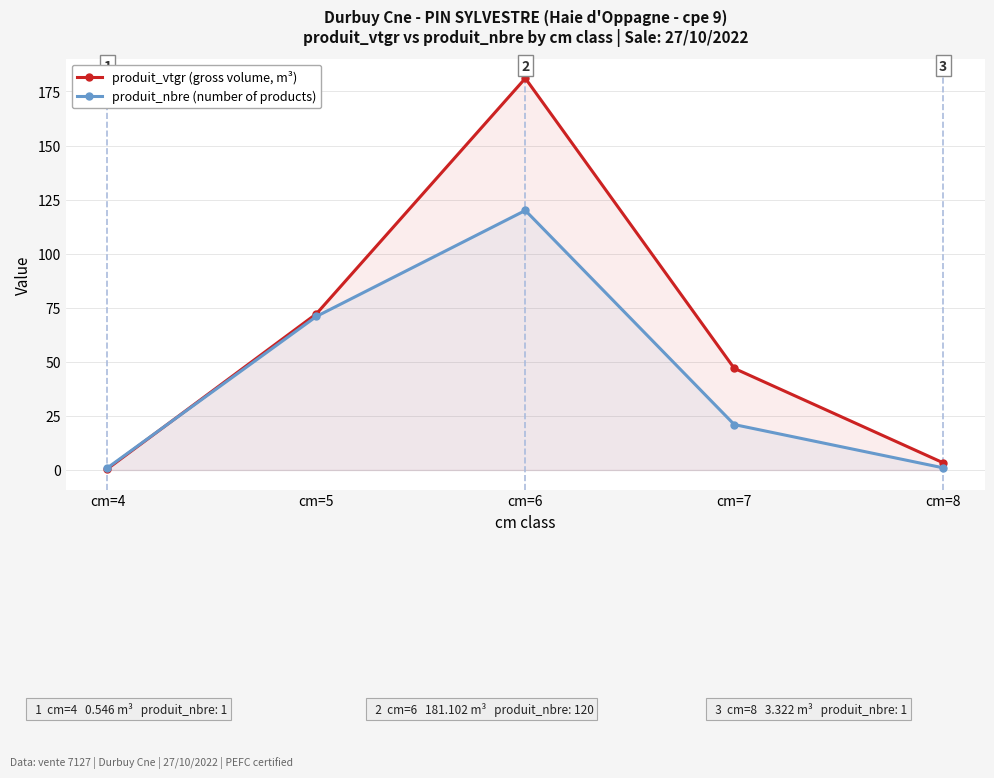

The produit_nbre (number of products) series shows 194.7 at cm=6. True or false?

False